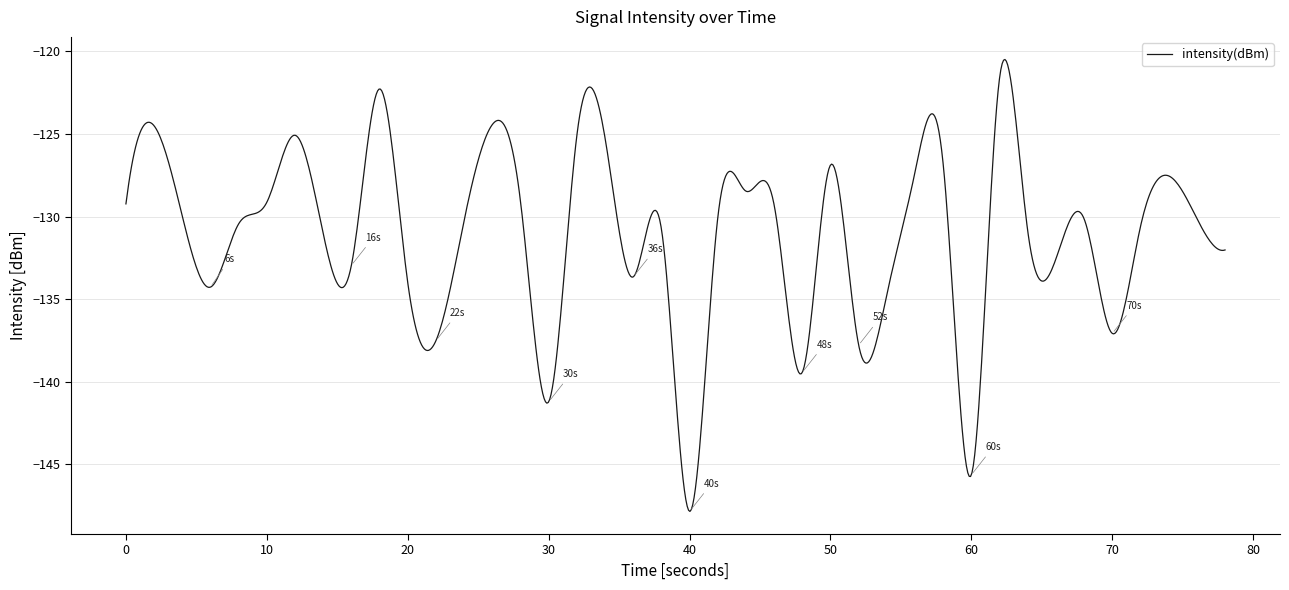

What is the smallest value displayed?

-147.8